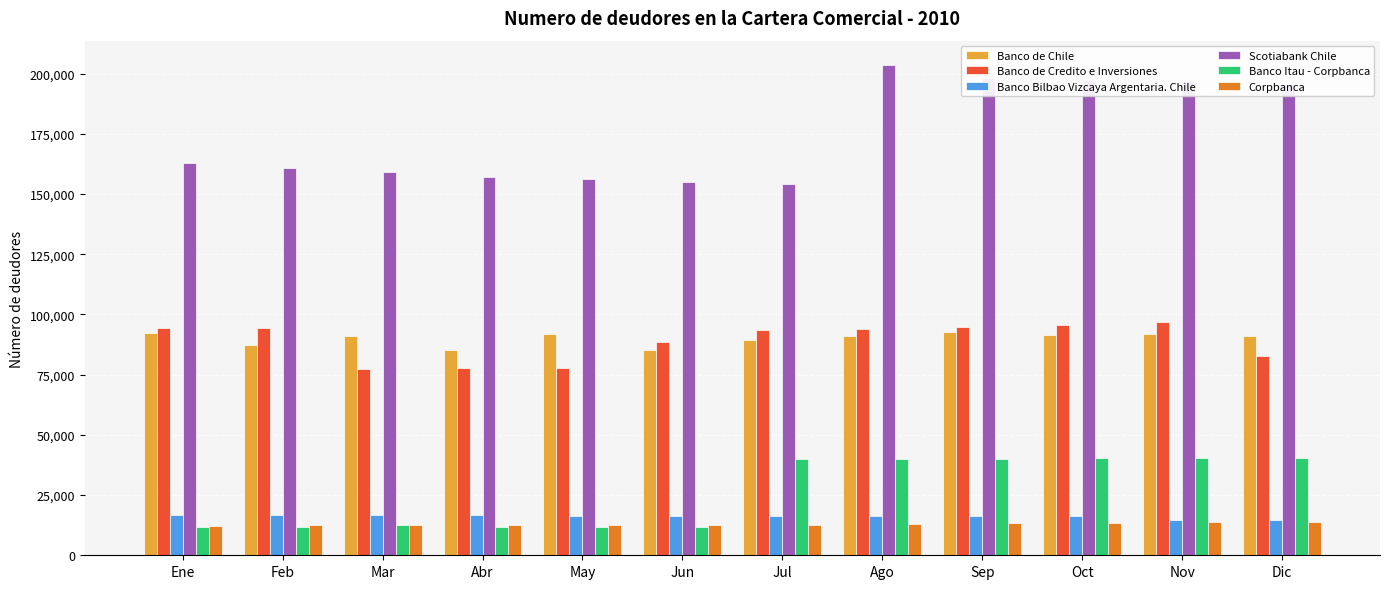

Which series has the widest spread of values?

Scotiabank Chile